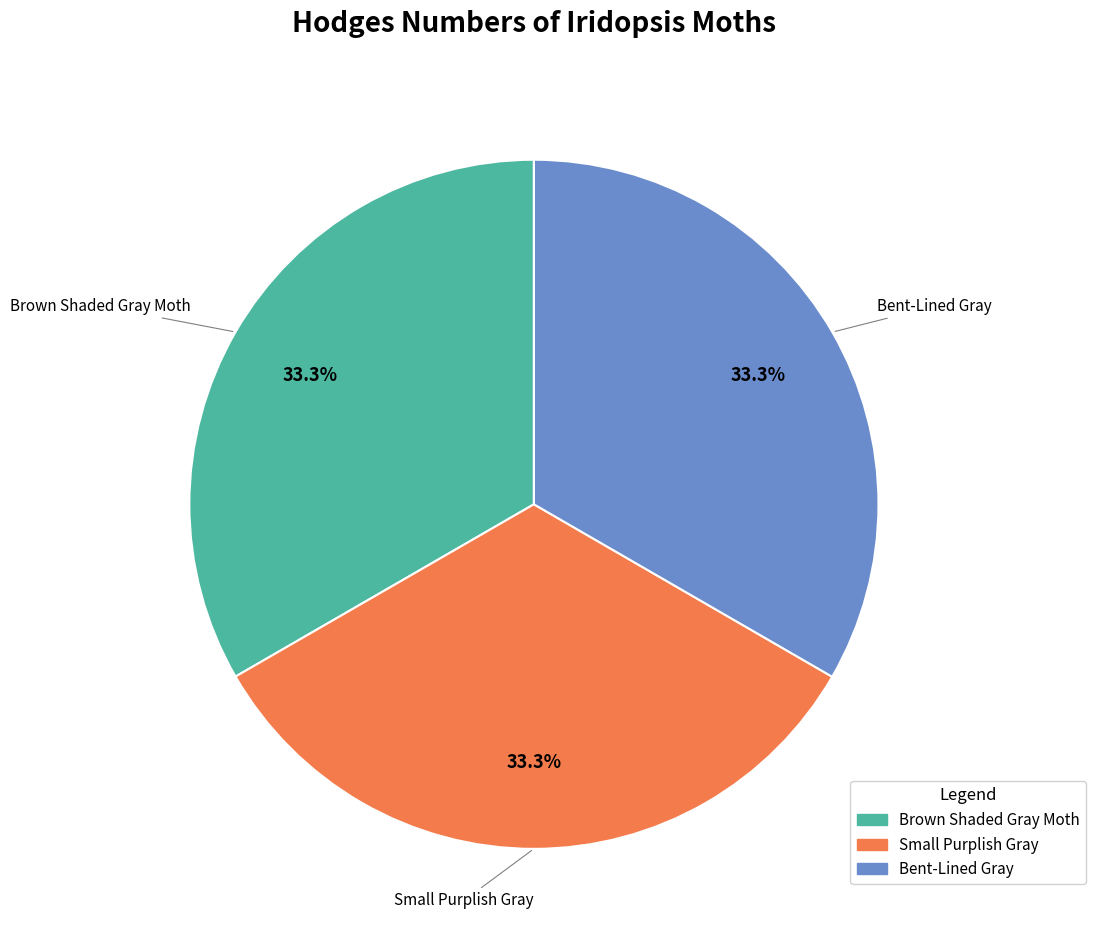

What is the ratio of the value at Small Purplish Gray to the value at Brown Shaded Gray Moth?

1.0